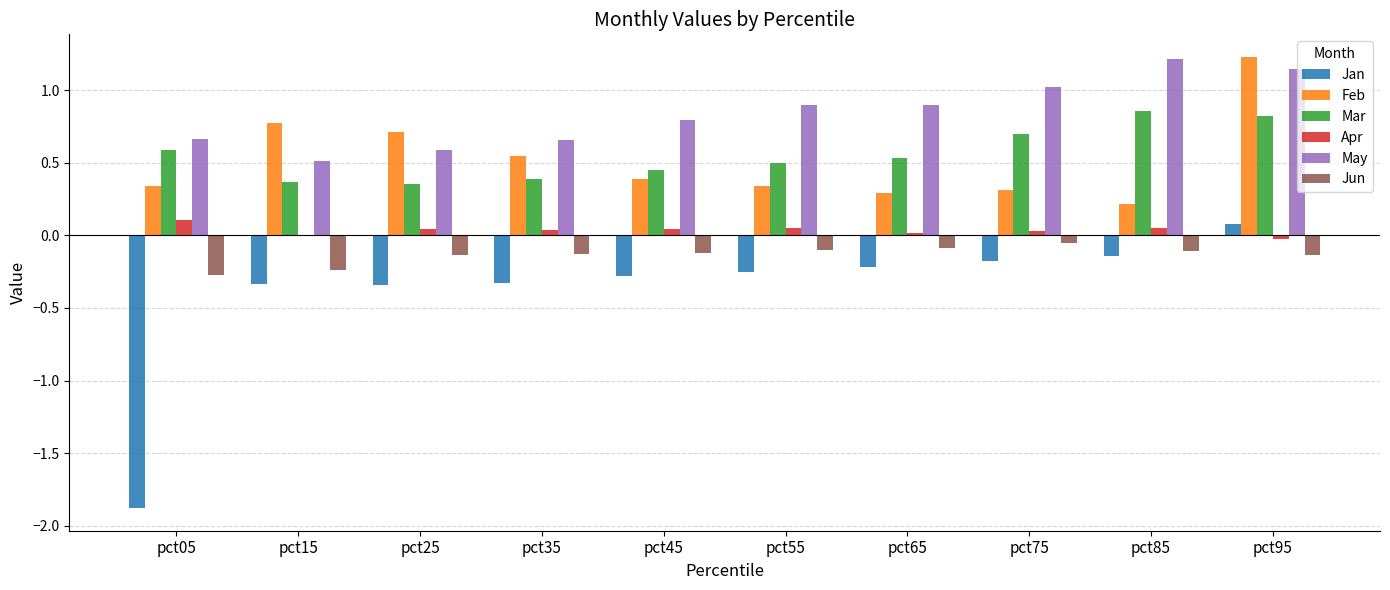

What is the total value across all series at pct25?

1.2